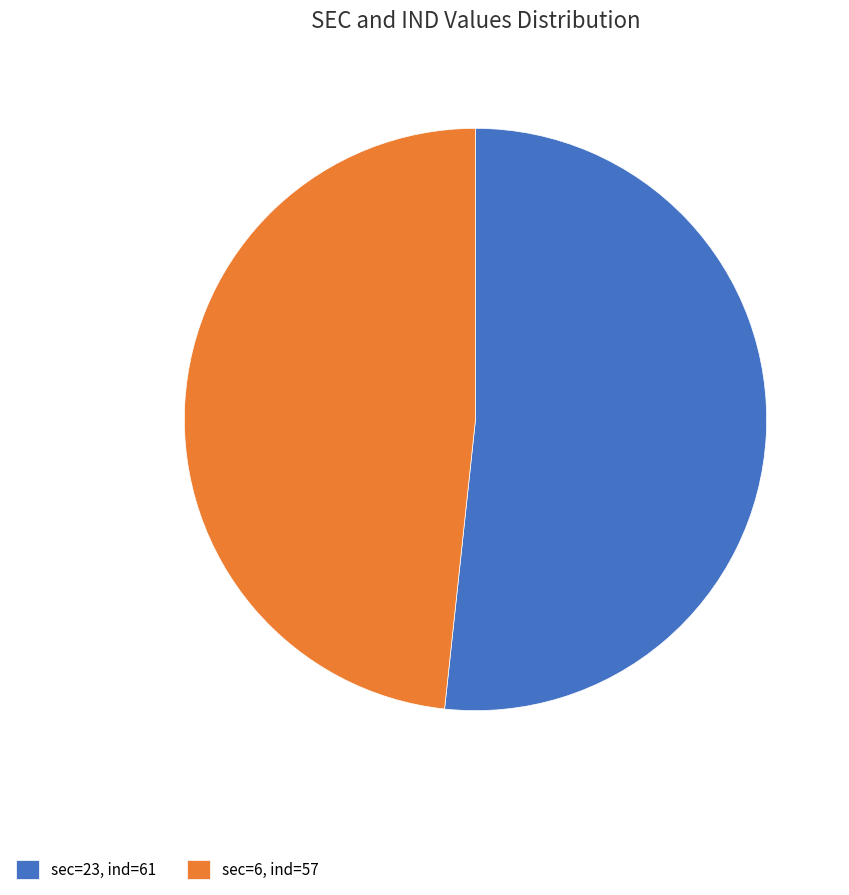

True or false: sec=23, ind=61 accounts for 61% of the total.

False